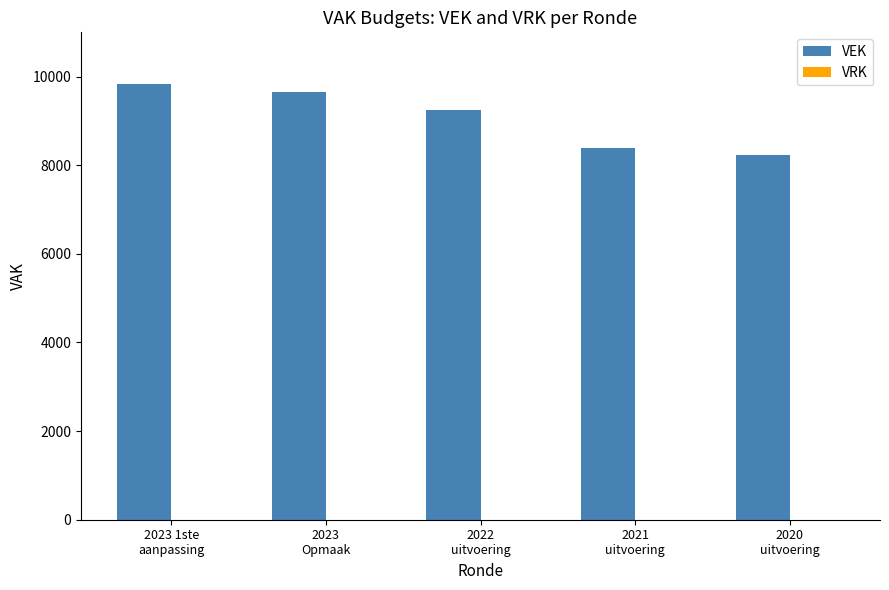

Which has a higher value, 2020
uitvoering or 2021
uitvoering?

2021
uitvoering